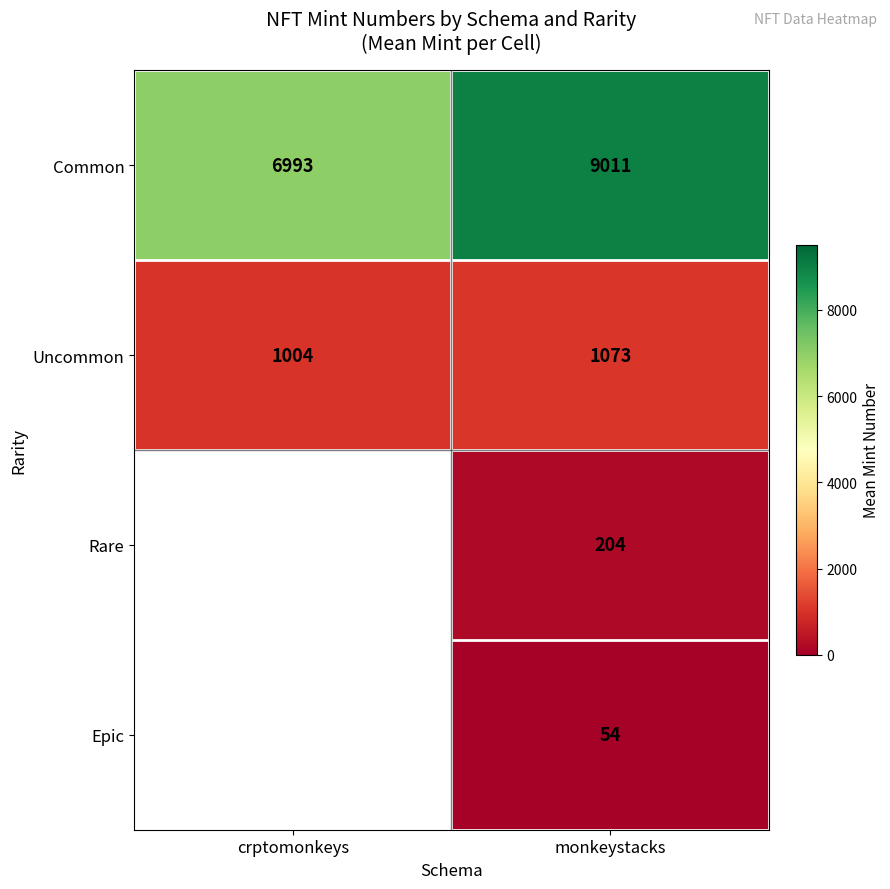

Which category has the lowest value in the Common series?

crptomonkeys